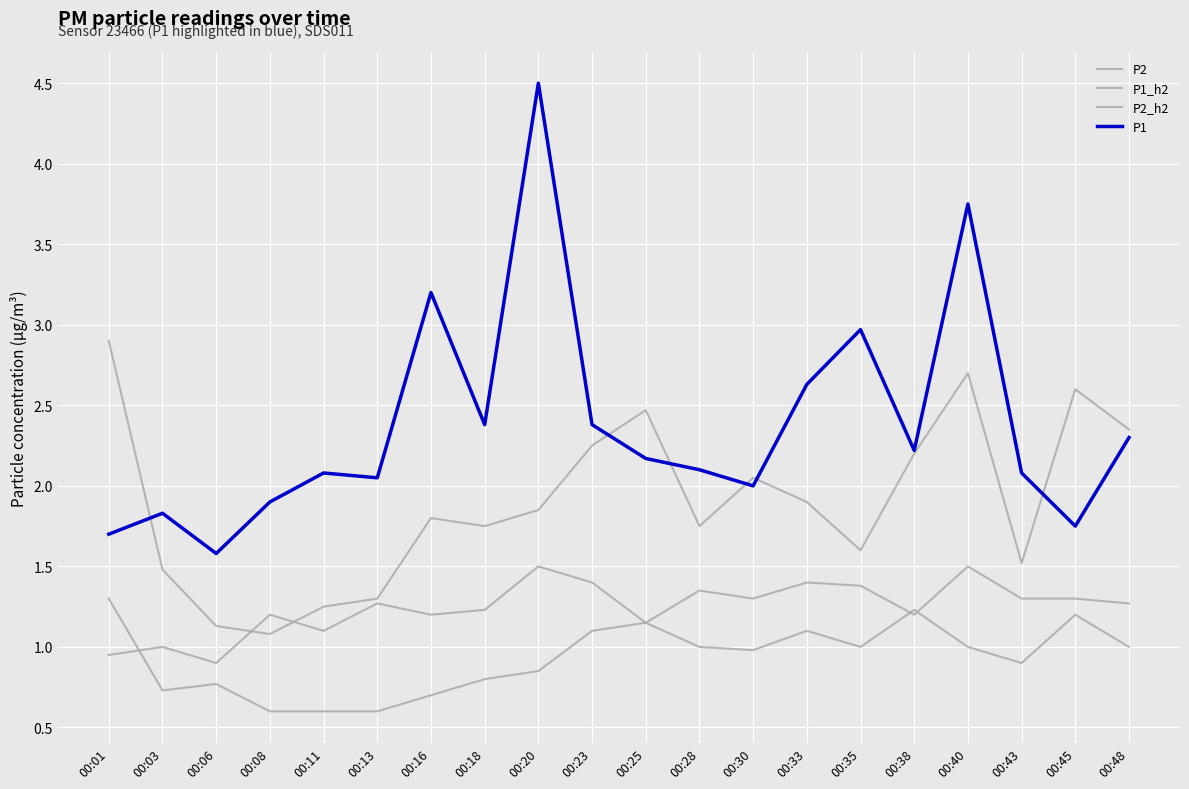

Which series has the largest total across all categories?

P1